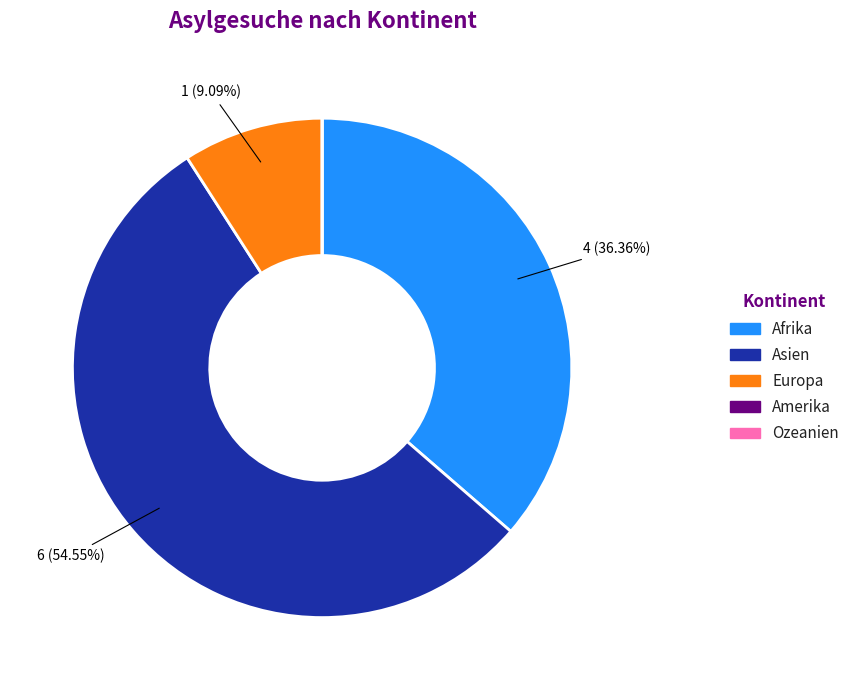

Is there any slice that represents more than half of the pie?

Yes